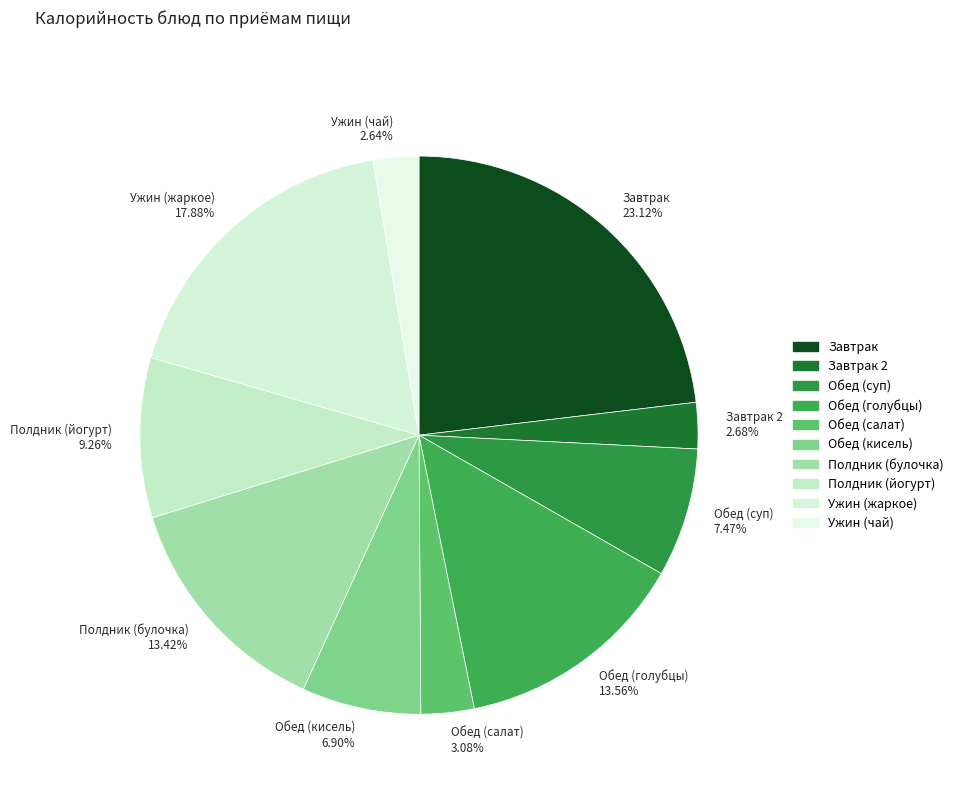

Does Обед (кисель) 6.90% represent more than half of the total?

No